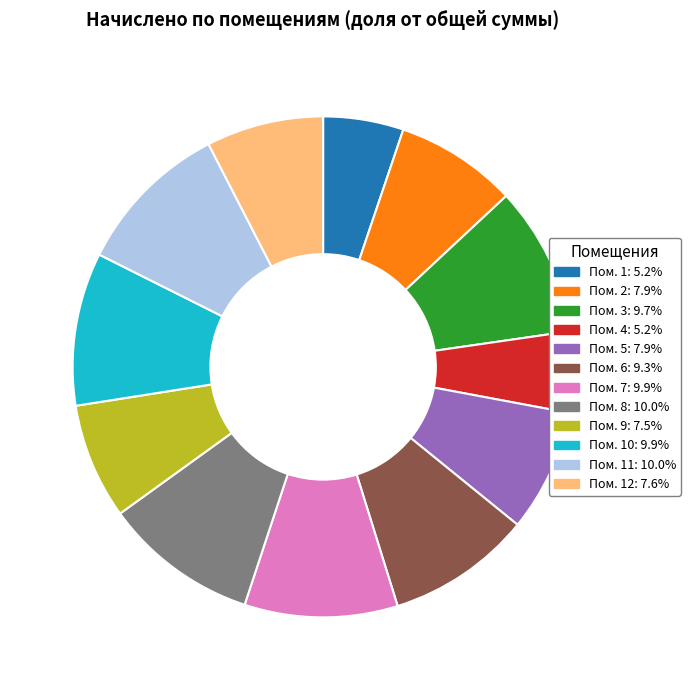

Does any single category account for the majority?

No